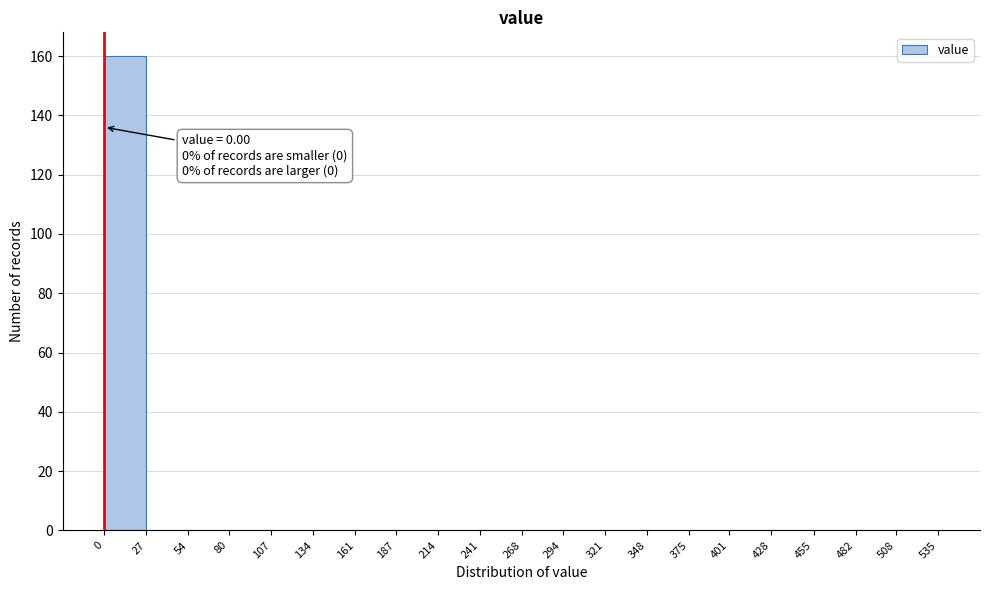

Which range on the x-axis has the tallest bar?

0 to 27